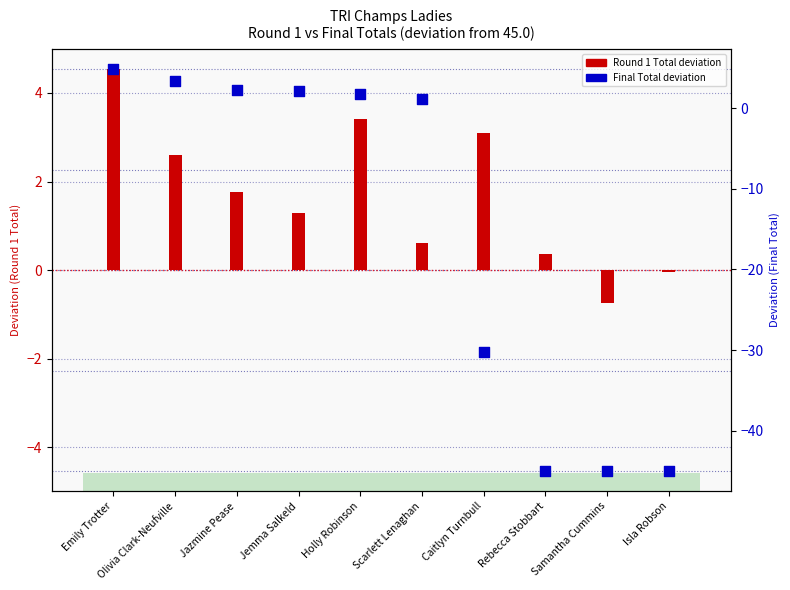

Which series has the widest spread of Y values?

Final Total (dev from baseline)